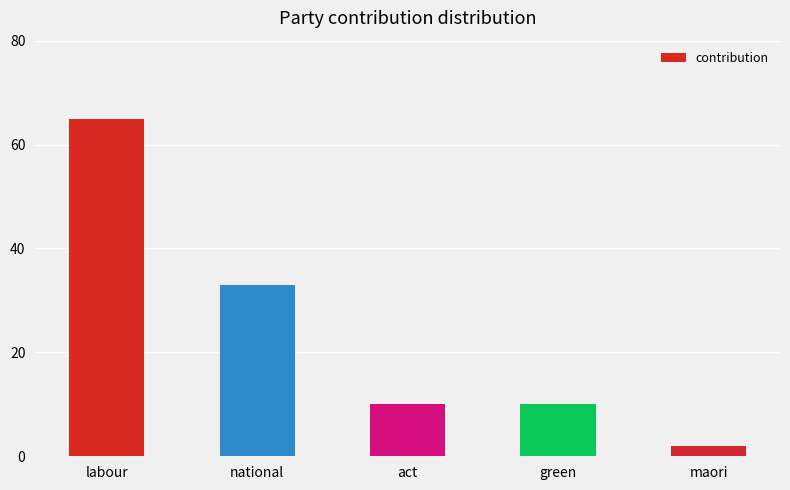

Count the number of data series in this chart.

1